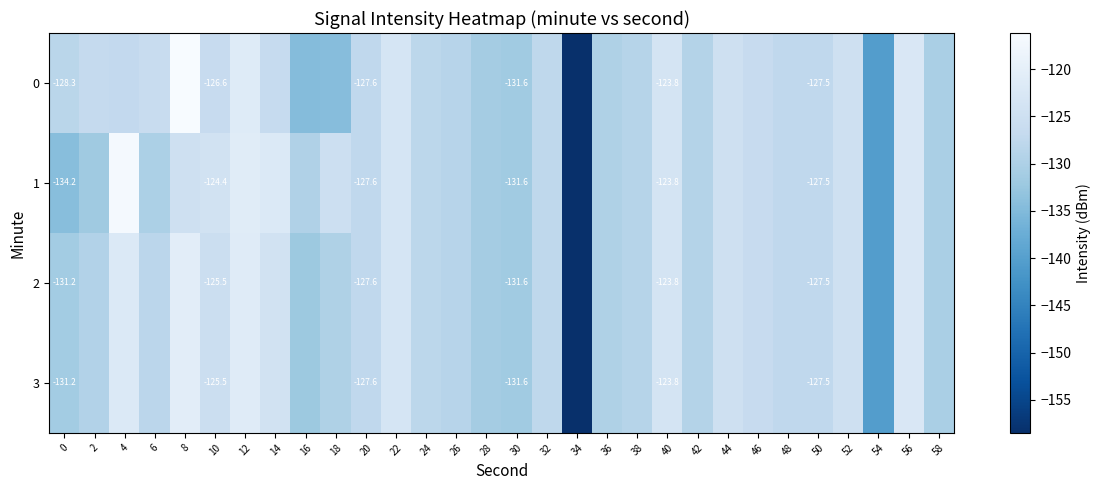

How many data points in 3 are above -127?

11